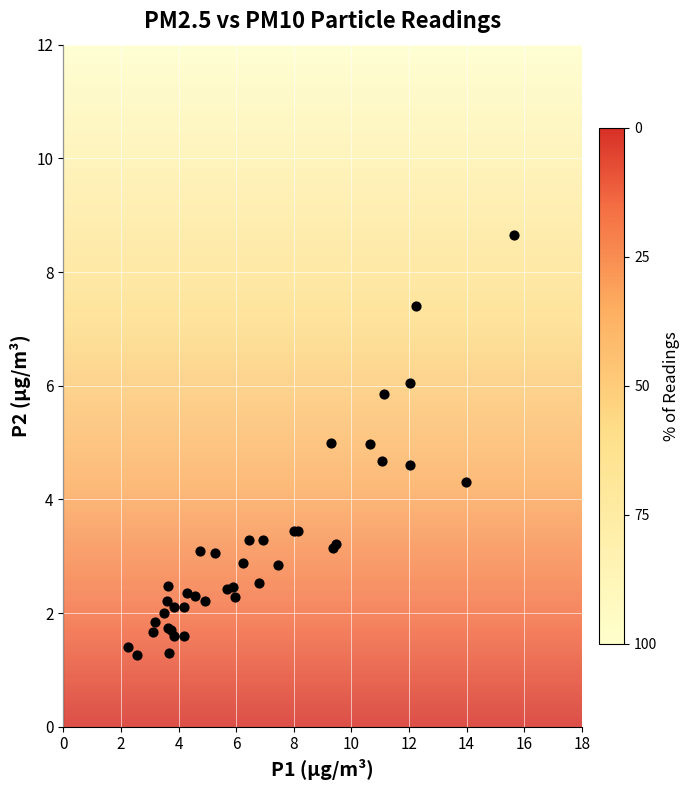

What Y value in the scatter plot is closest to 4?

4.3